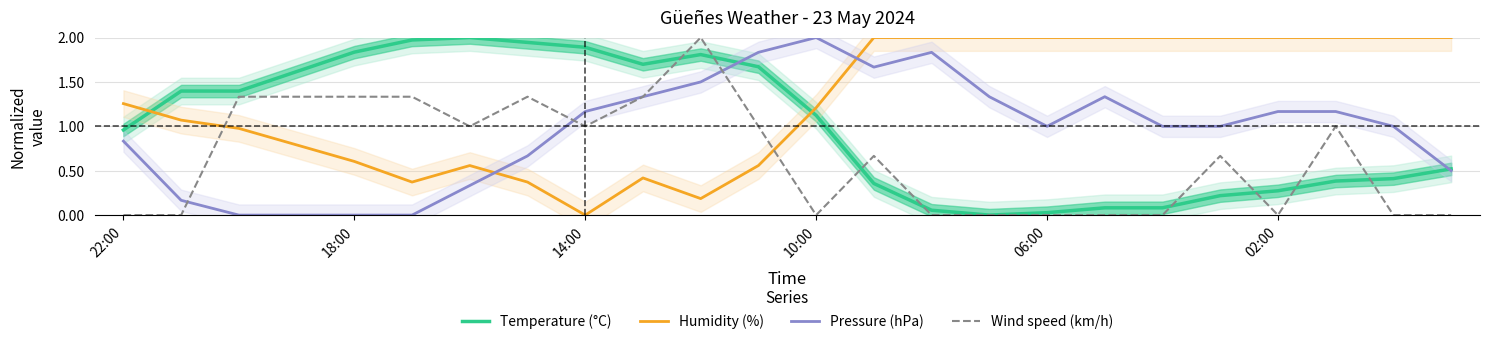

At how many categories does at least one series exceed 0?

24